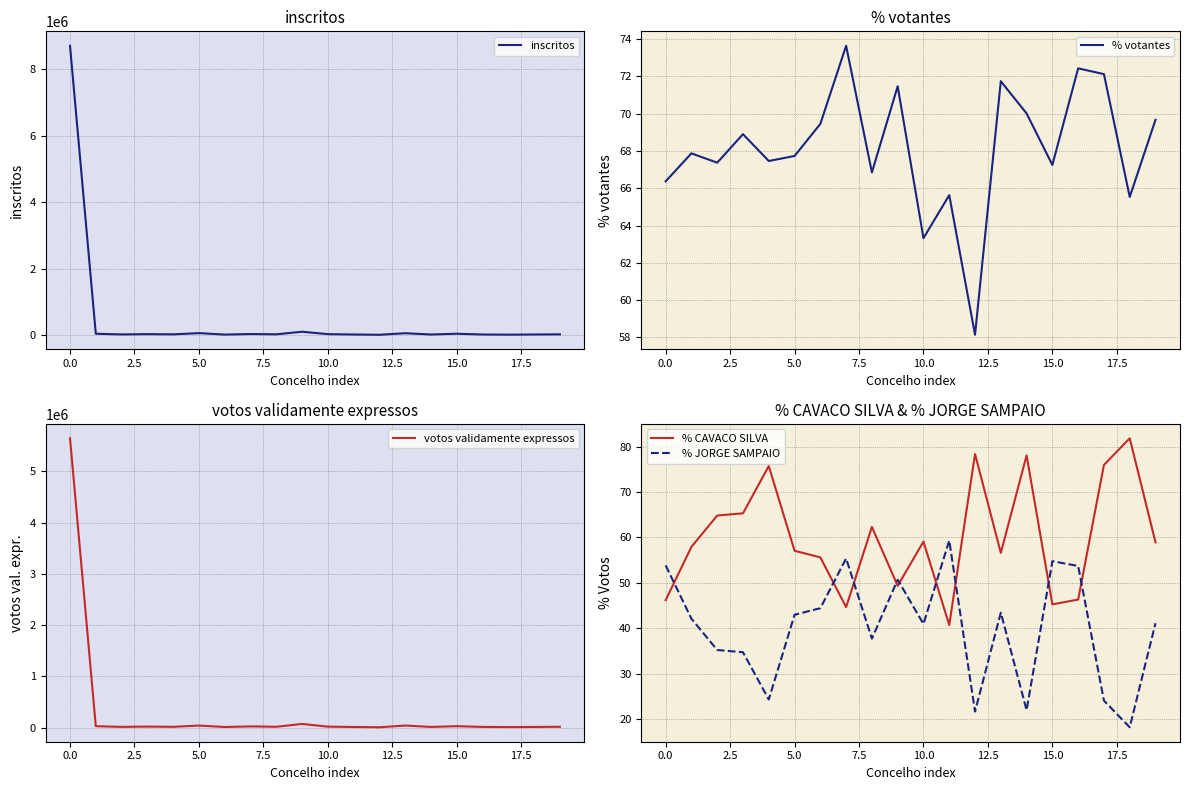

How many lines are shown in the chart?

5